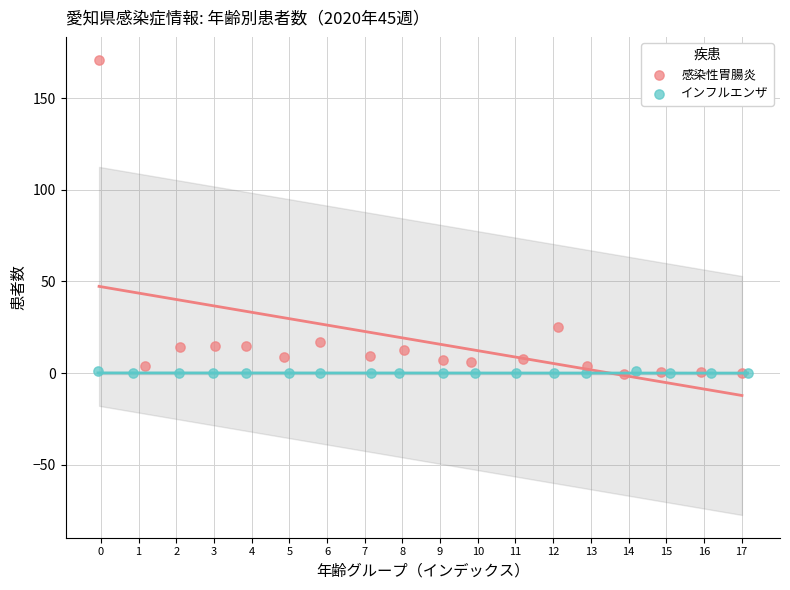

Which series contains the highest Y value?

感染性胃腸炎